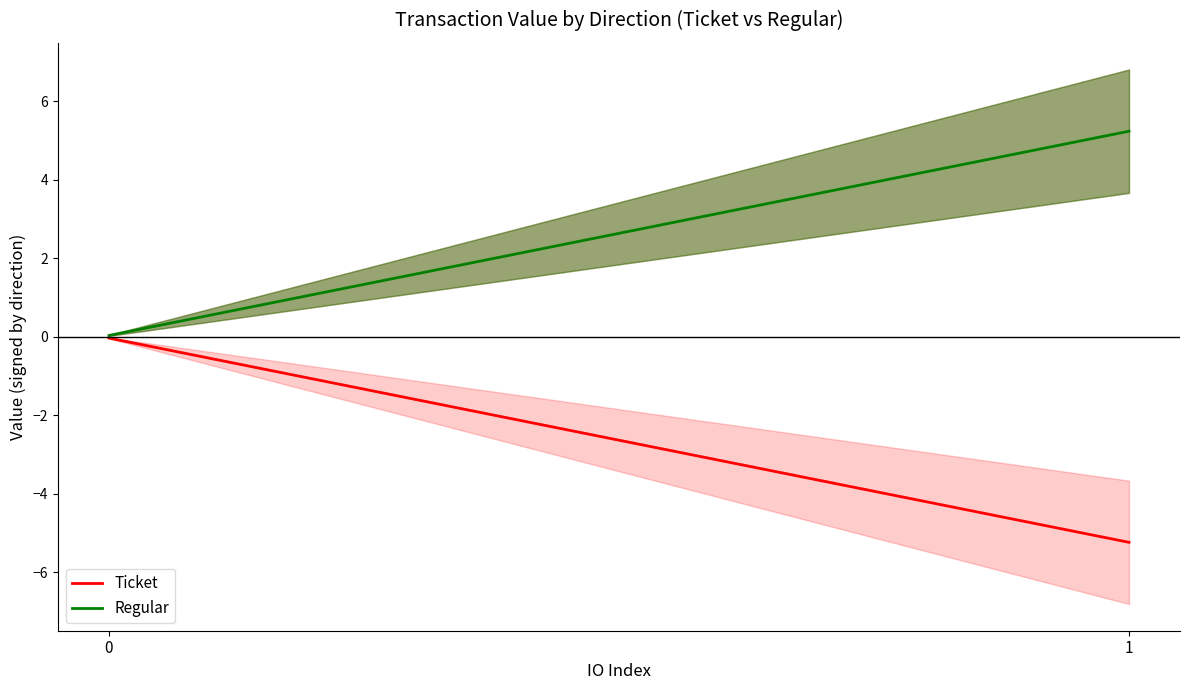

At how many categories does at least one series exceed 0?

2